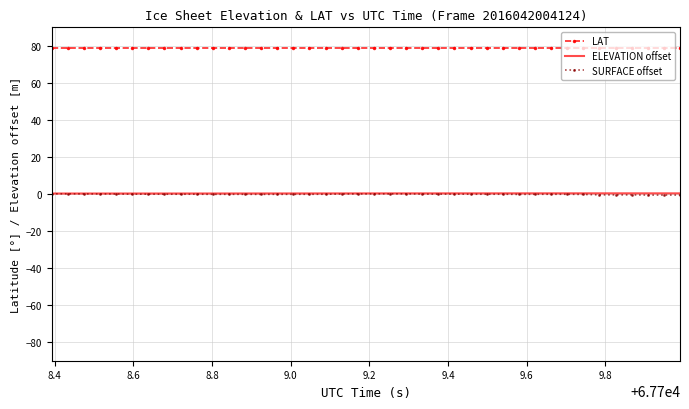

True or false: ELEVATION offset and LAT cross at least once.

False